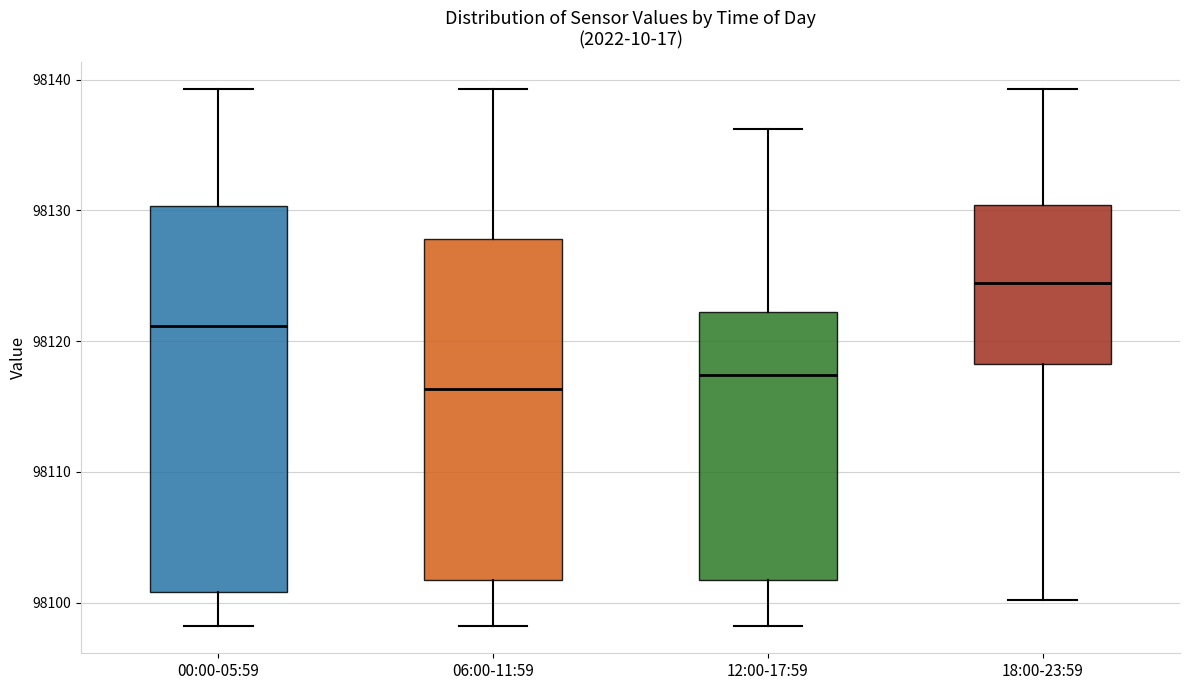

Which box's median line is the highest?

18:00-23:59